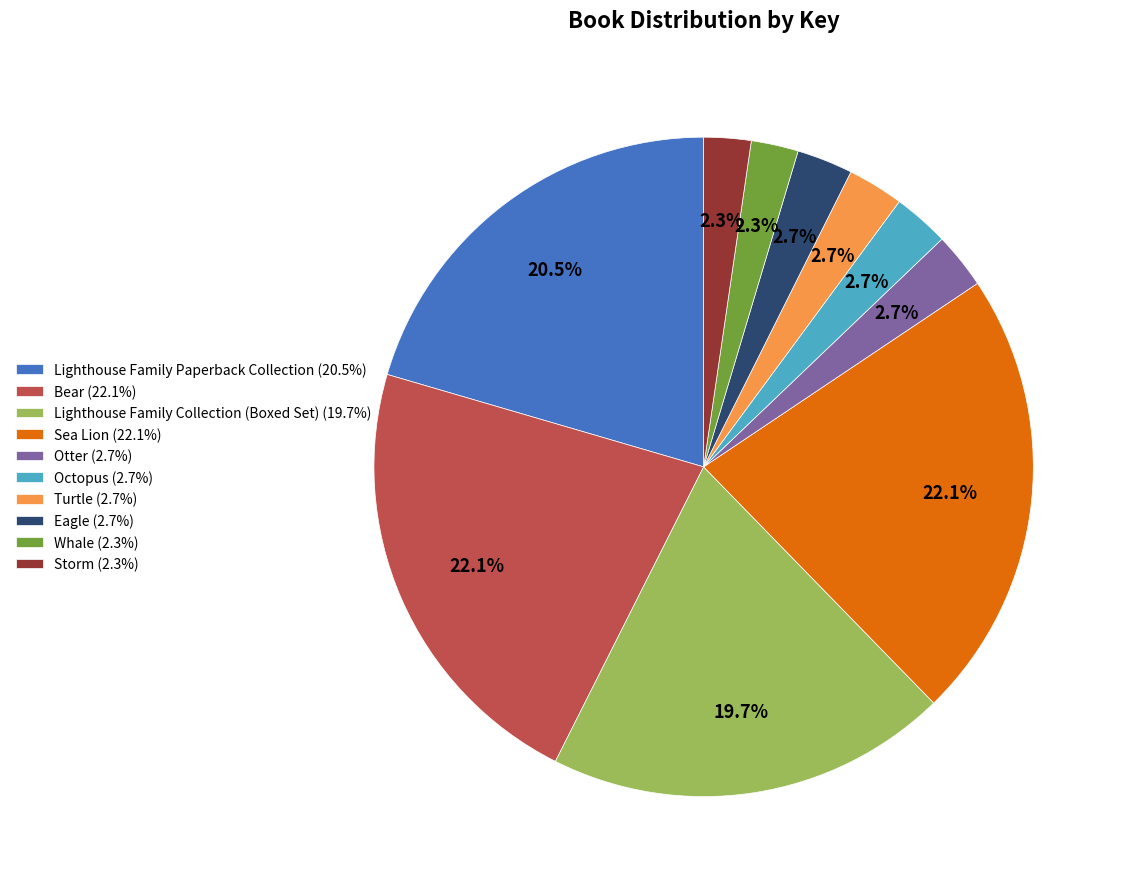

Is Lighthouse Family Collection (Boxed Set) the majority of the pie?

No